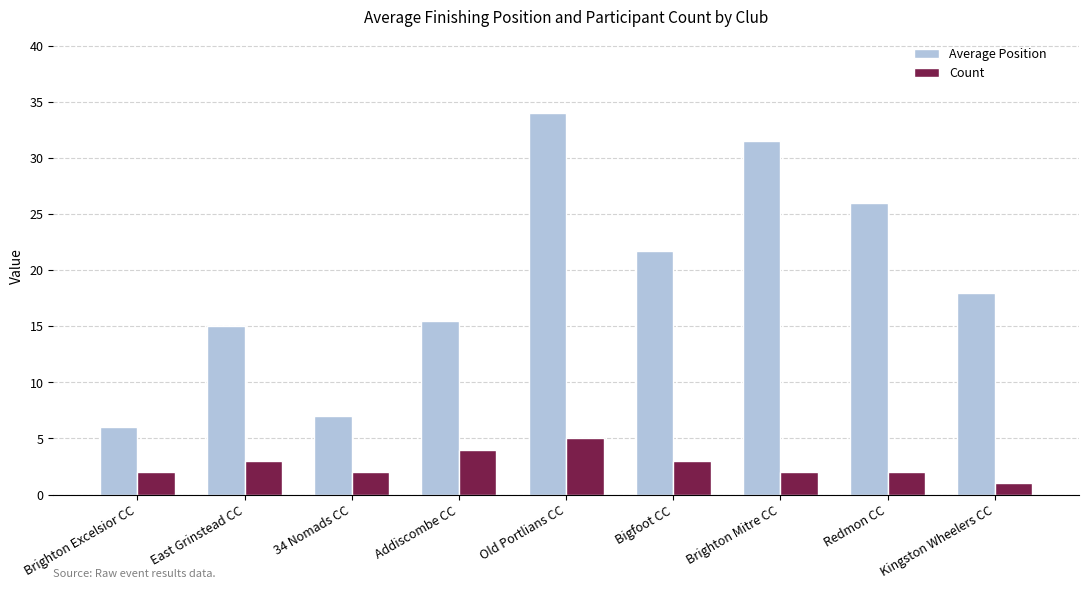

Rank the series by their maximum value, from lowest to highest.

Count, Average Position